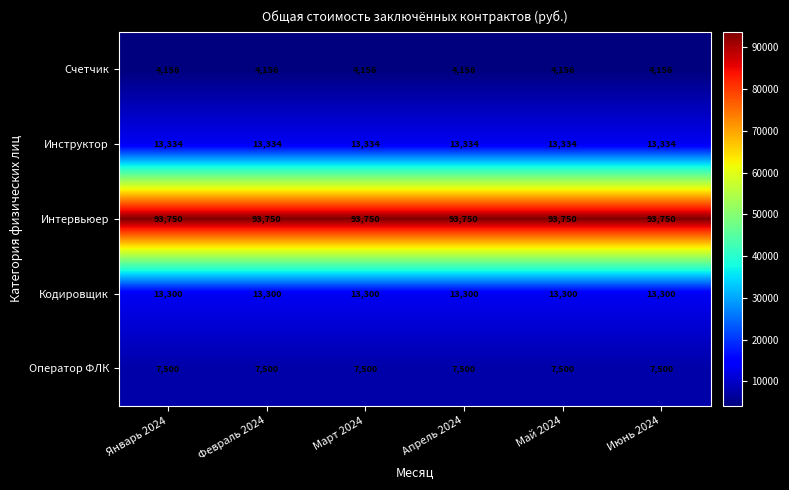

Read the Кодировщик value at Апрель 2024.

13300